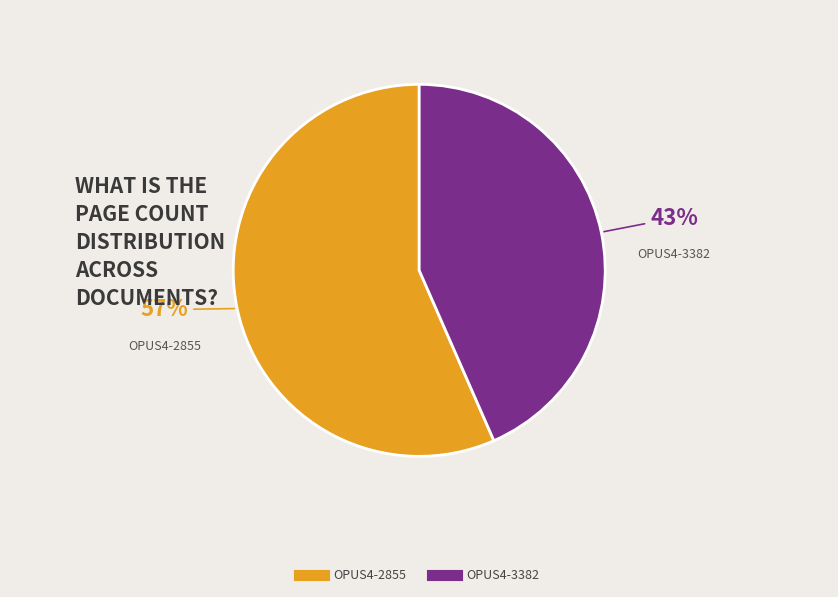

To the nearest percent, what portion does OPUS4-2855 represent?

57%